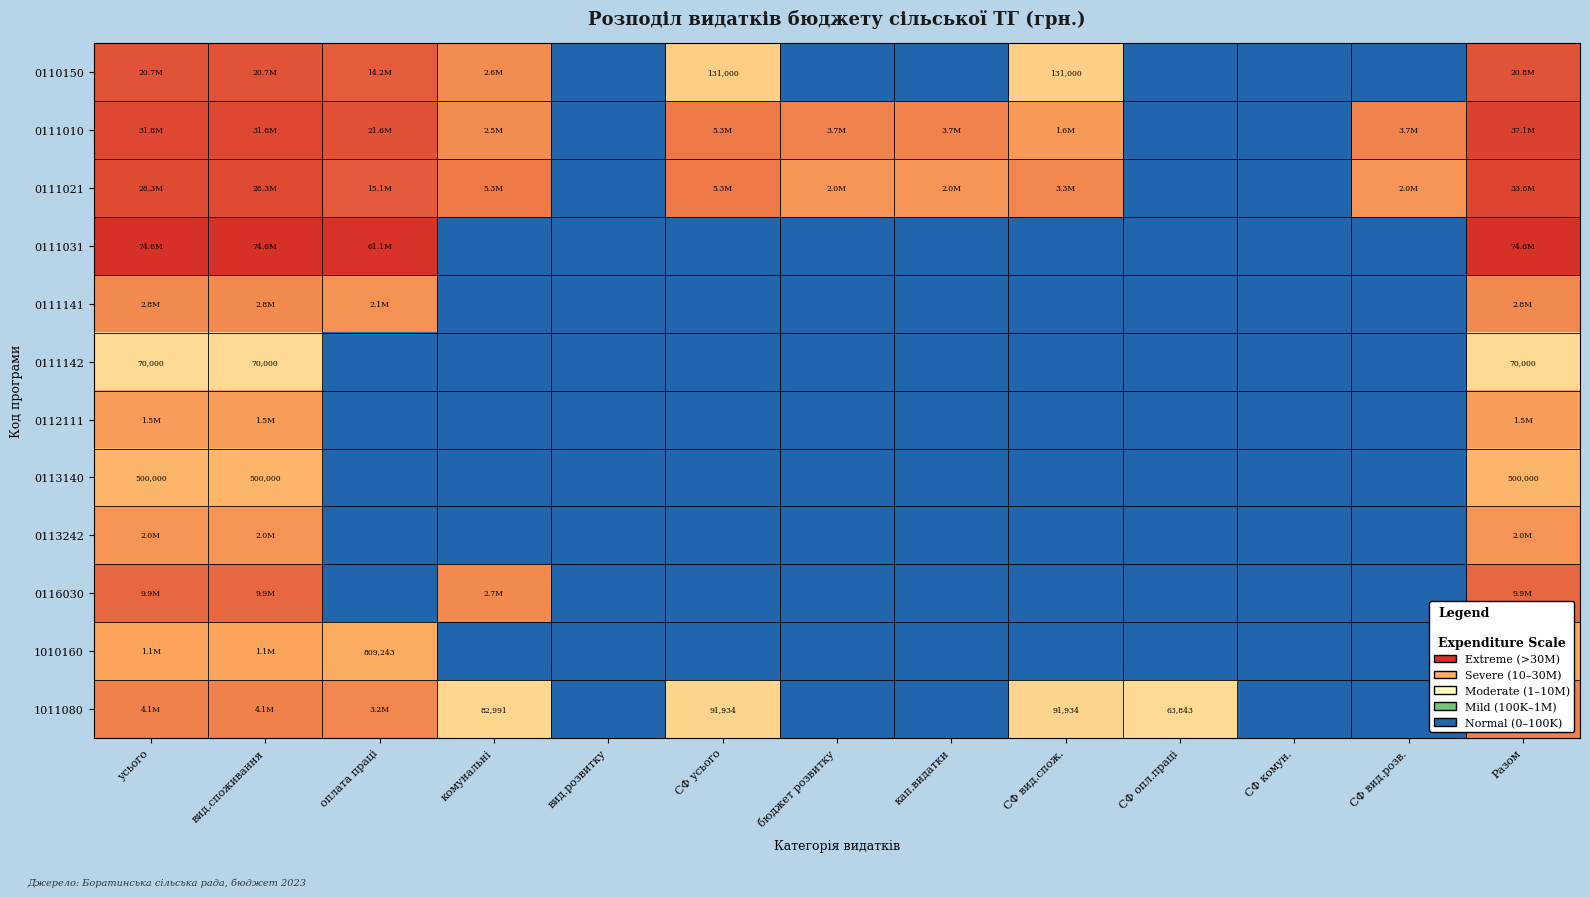

Where is 1010160 nearest to the value 6?

комунальні